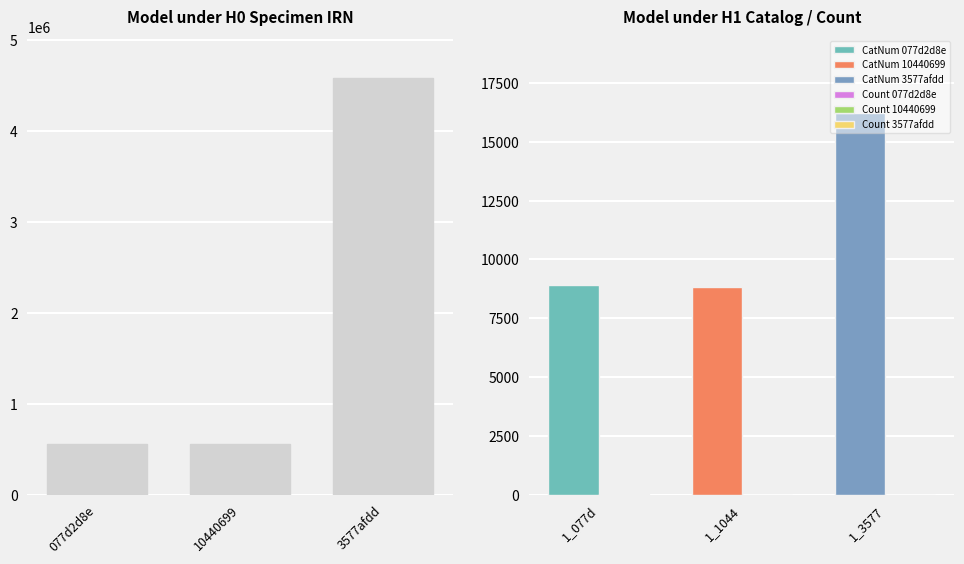

How many bars are there in total?

9